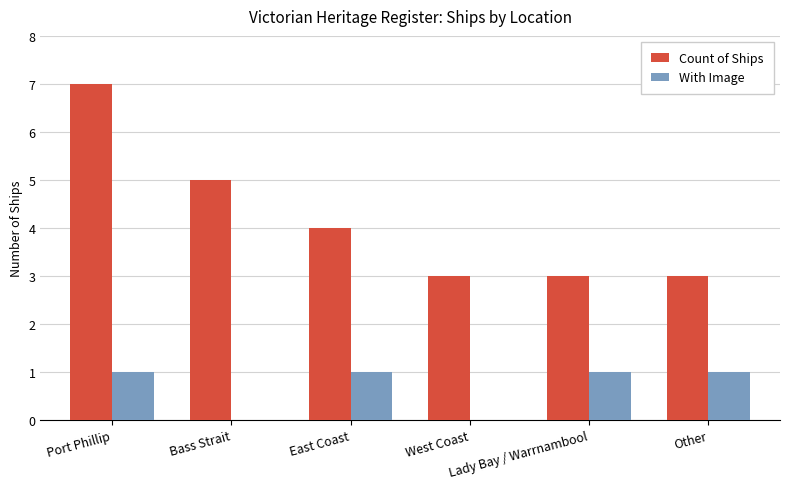

What is the greatest value displayed?

7